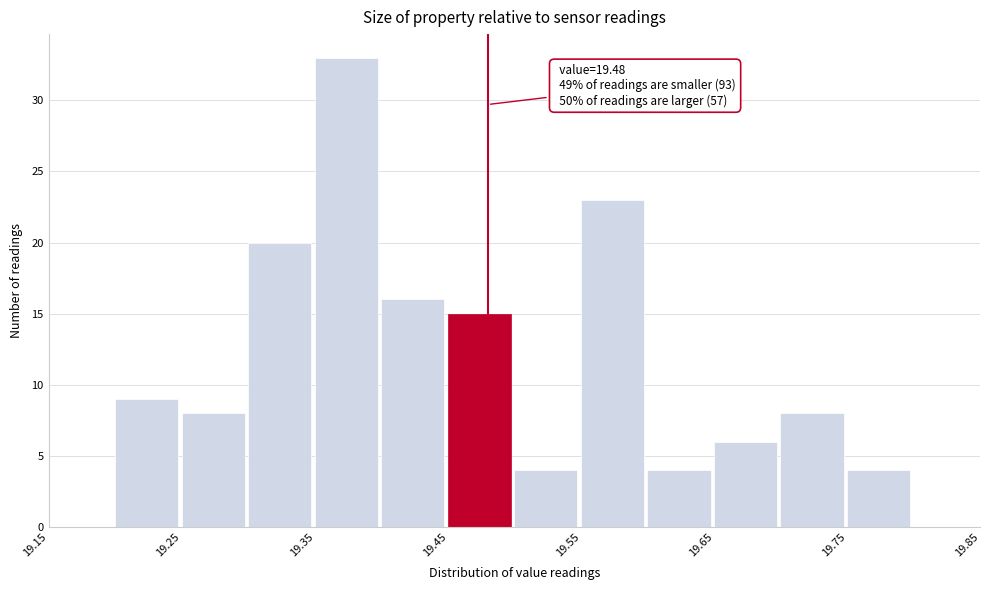

Over which range of the x-axis is the bar tallest?

19.35 to 19.40